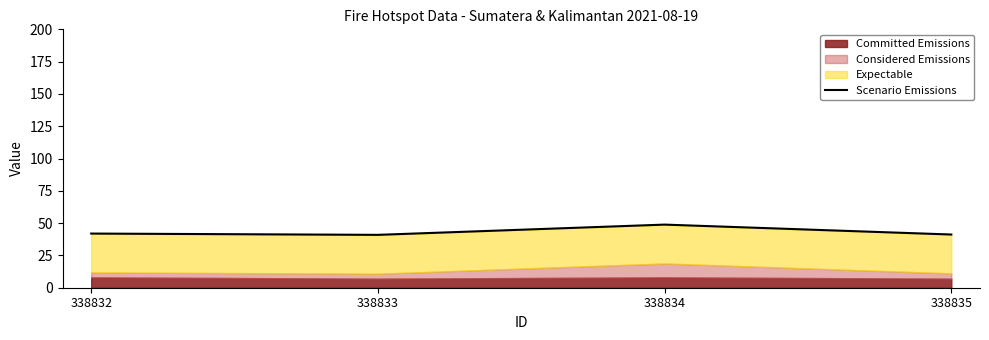

List the labels in order of value, largest first.

338834, 338832, 338835, 338833